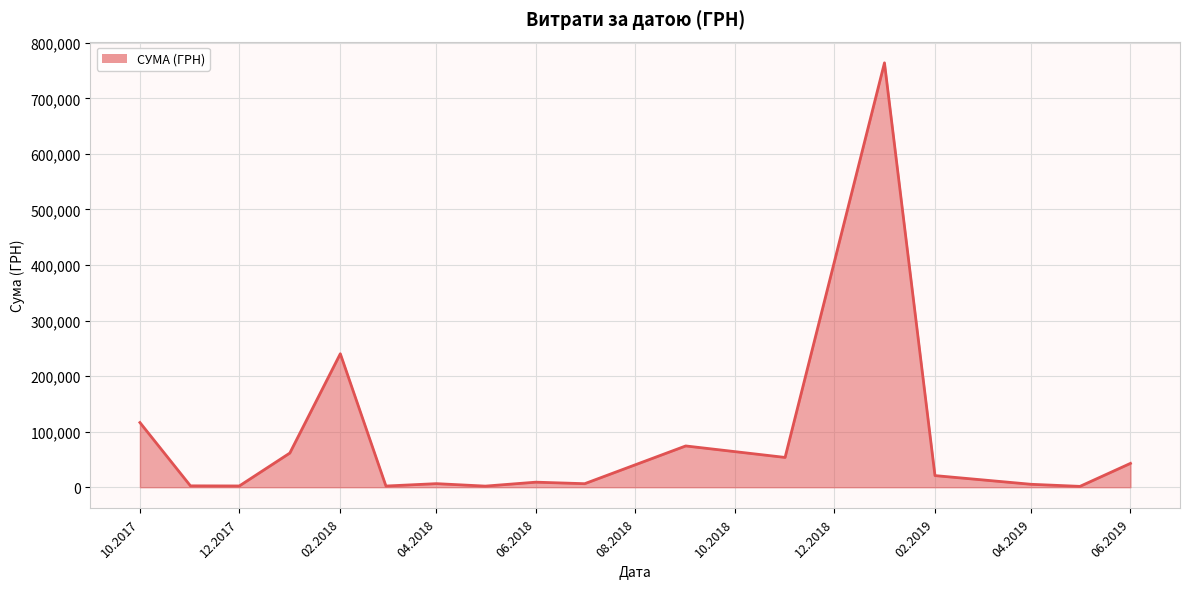

What is the difference between the maximum and minimum values?

762454.7